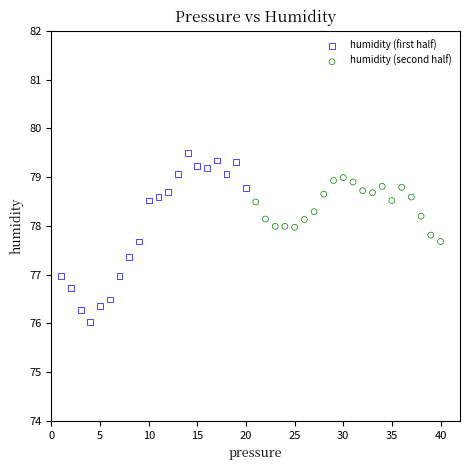

Which series contains the highest Y value?

humidity (first half)